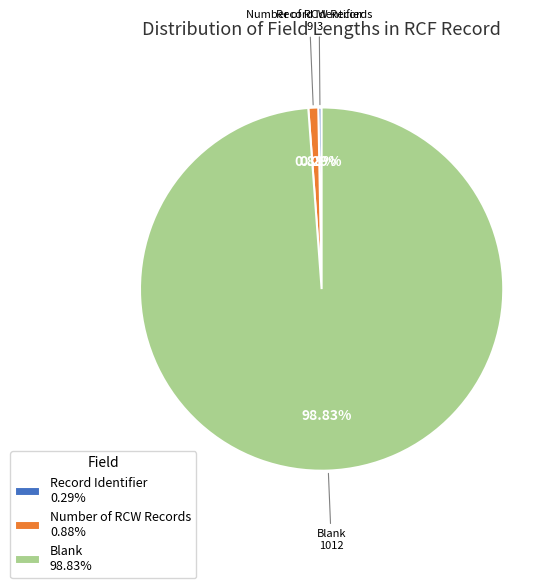

Combined, do Number of RCW Records and Blank account for over 50%?

Yes